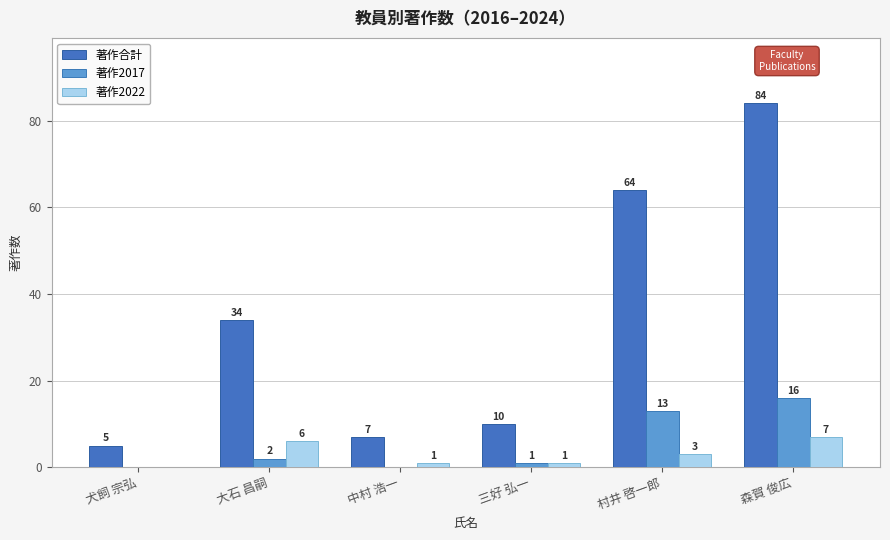

How many values in 著作2017 are above zero?

4